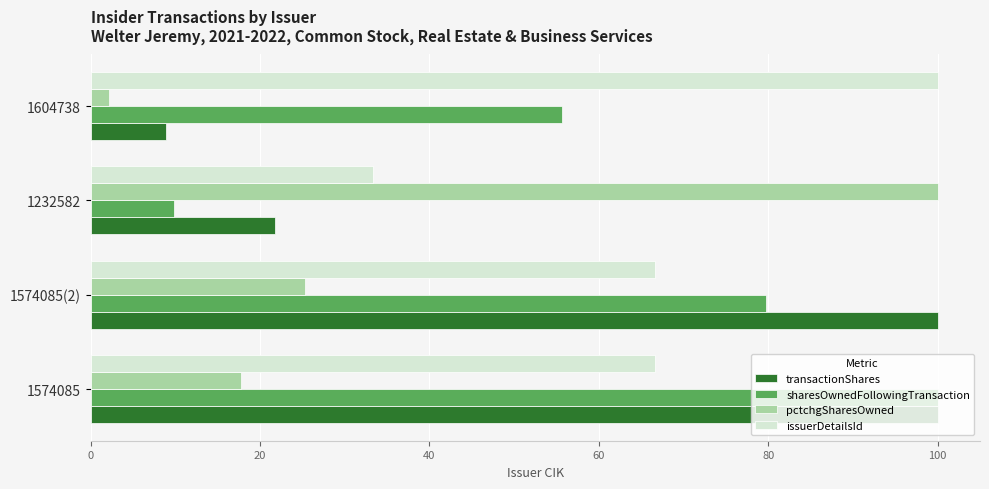

At which label is pctchgSharesOwned closest to 51?

1574085(2)